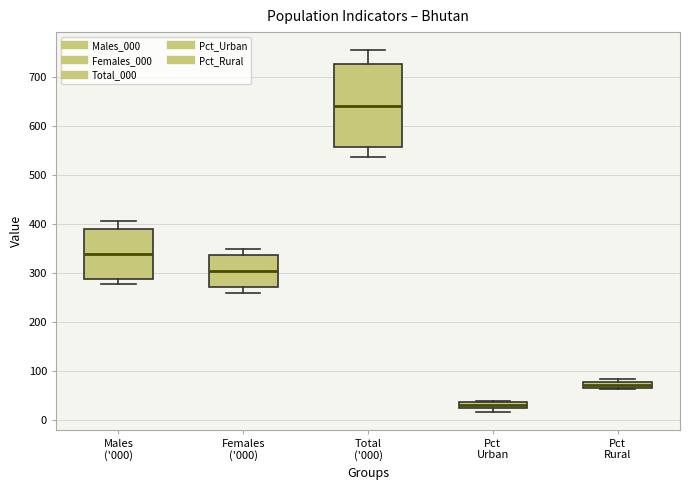

Comparing the boxes themselves (not the whiskers), which one is the tallest?

Total ('000)